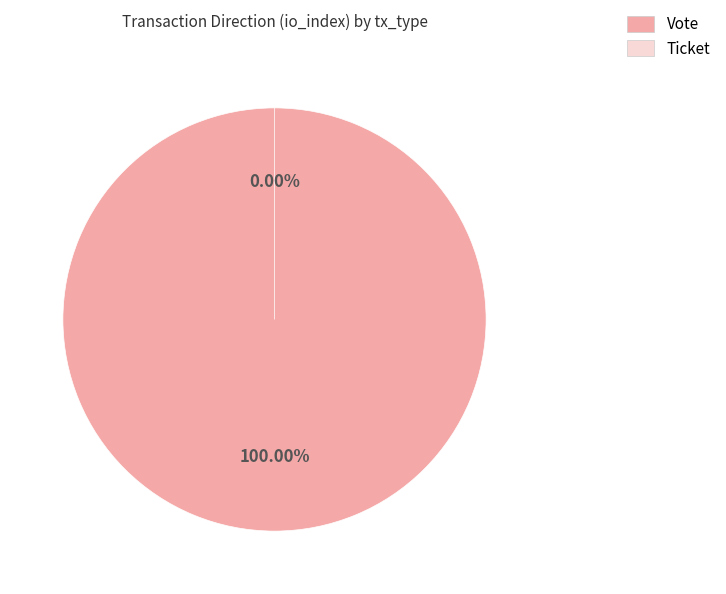

The Vote slice represents 94% of the pie. True or false?

False